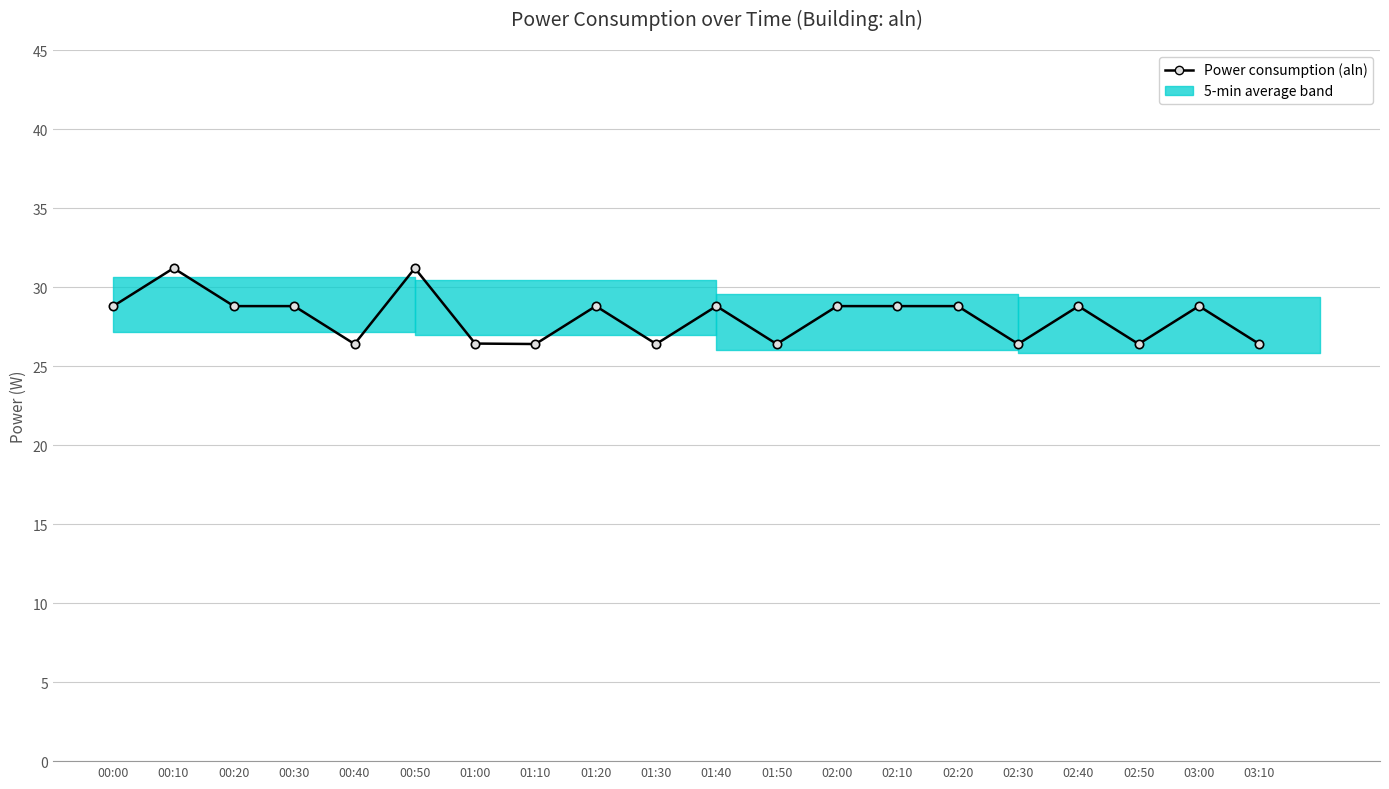

Reading left to right, list all the values displayed in this chart.

28.8	31.2	28.8	28.8	26.4	31.2	26.4	26.4	28.8	26.4	28.8	26.4	28.8	28.8	28.8	26.4	28.8	26.4	28.8	26.4